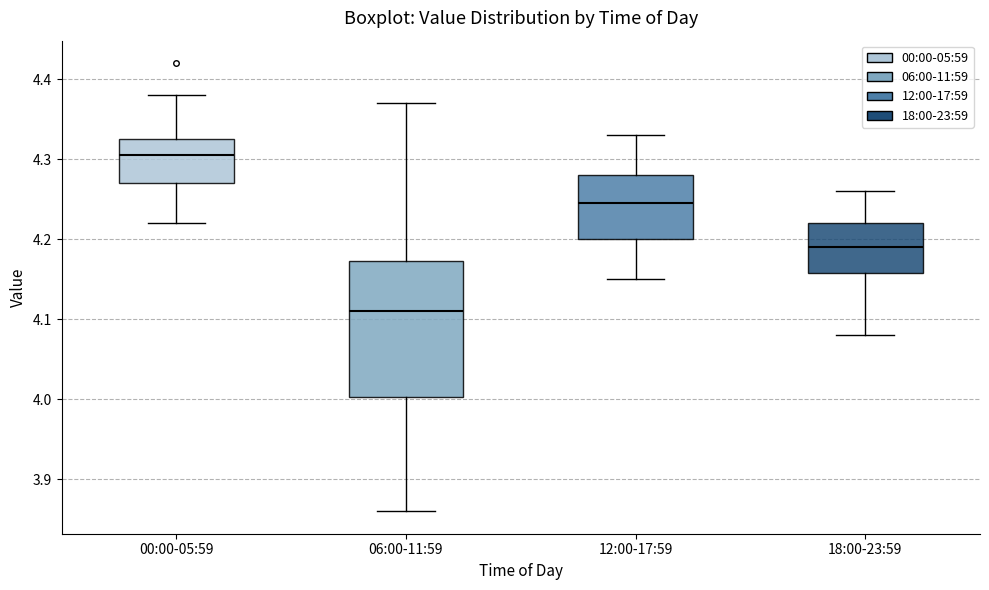

Where does the median line of the box for 12:00-17:59 sit on the y-axis? The values are not printed on the chart, so give them approximately, as read against the axis.

4.25